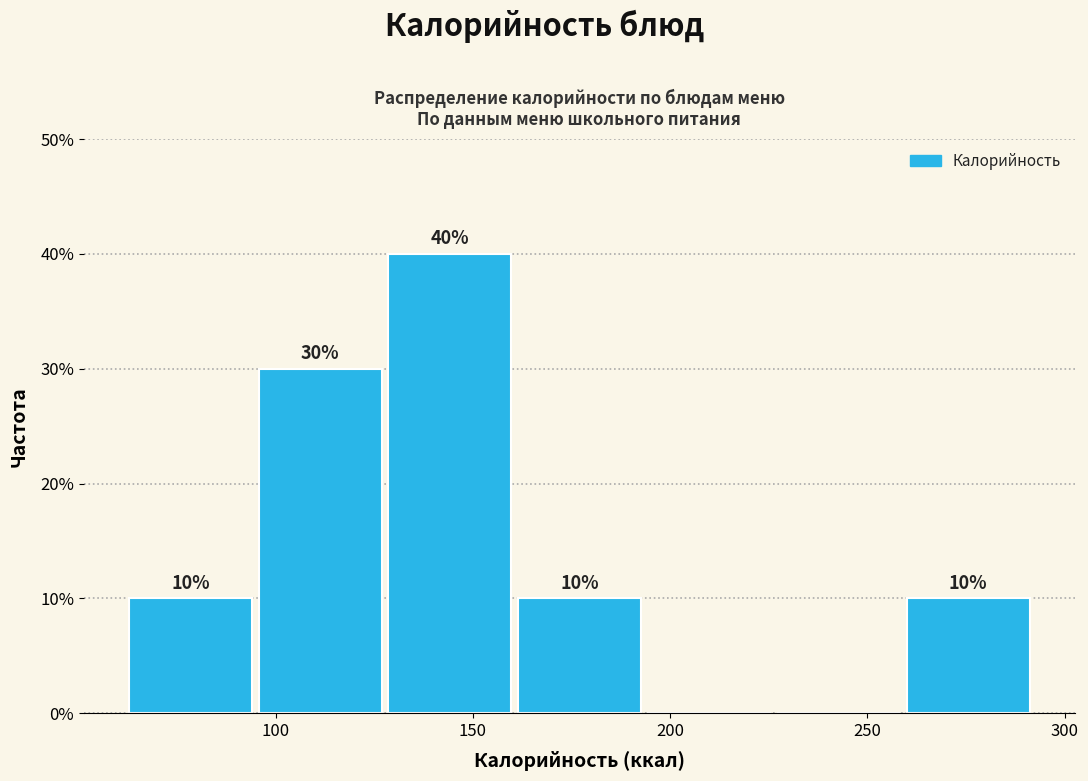

Over which range of the x-axis is the bar tallest?

130 to 160